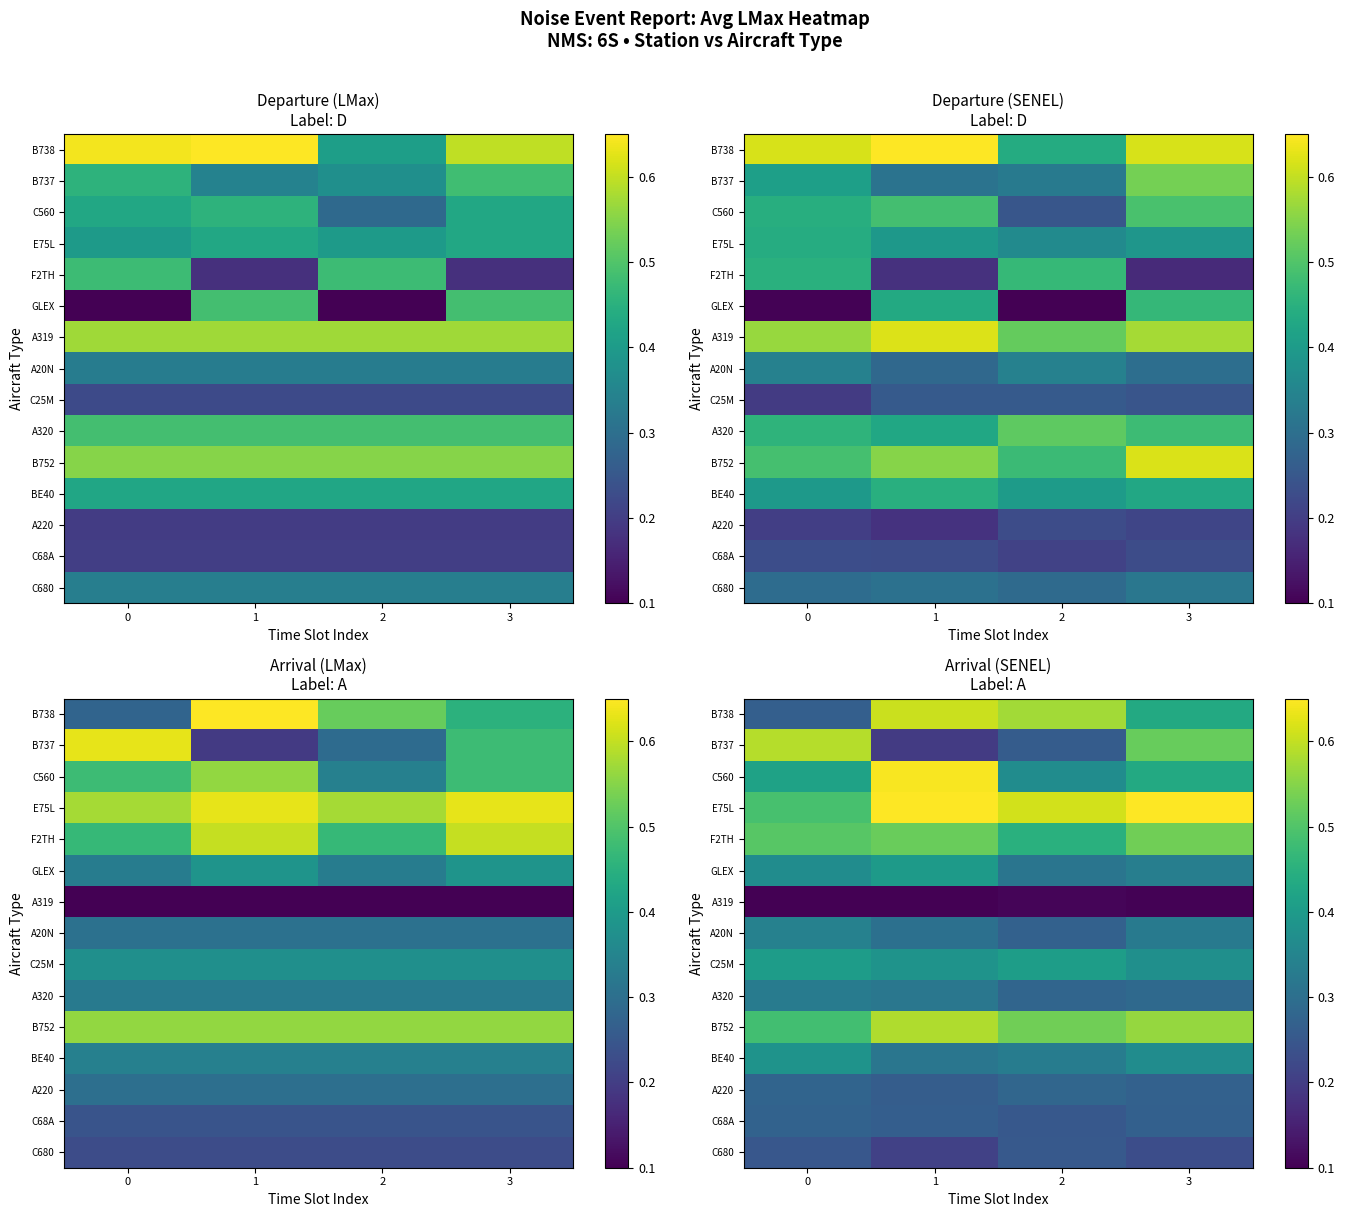

True or false: A320 has a value of 0.2 at 2.

False